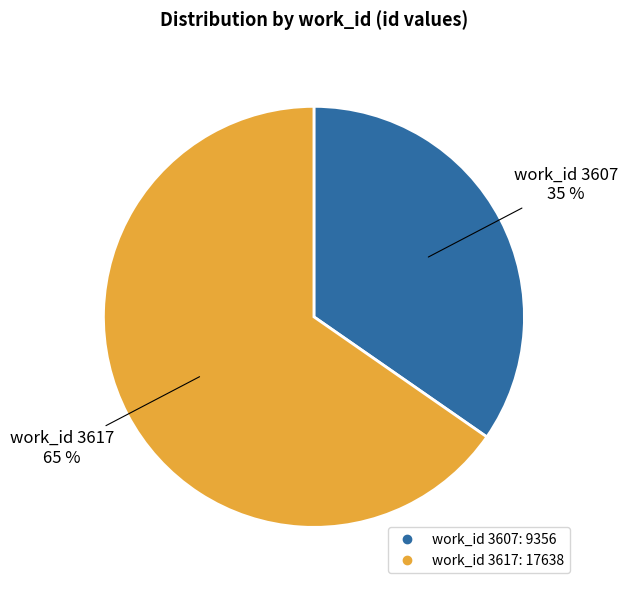

Is there a majority slice in this chart?

Yes